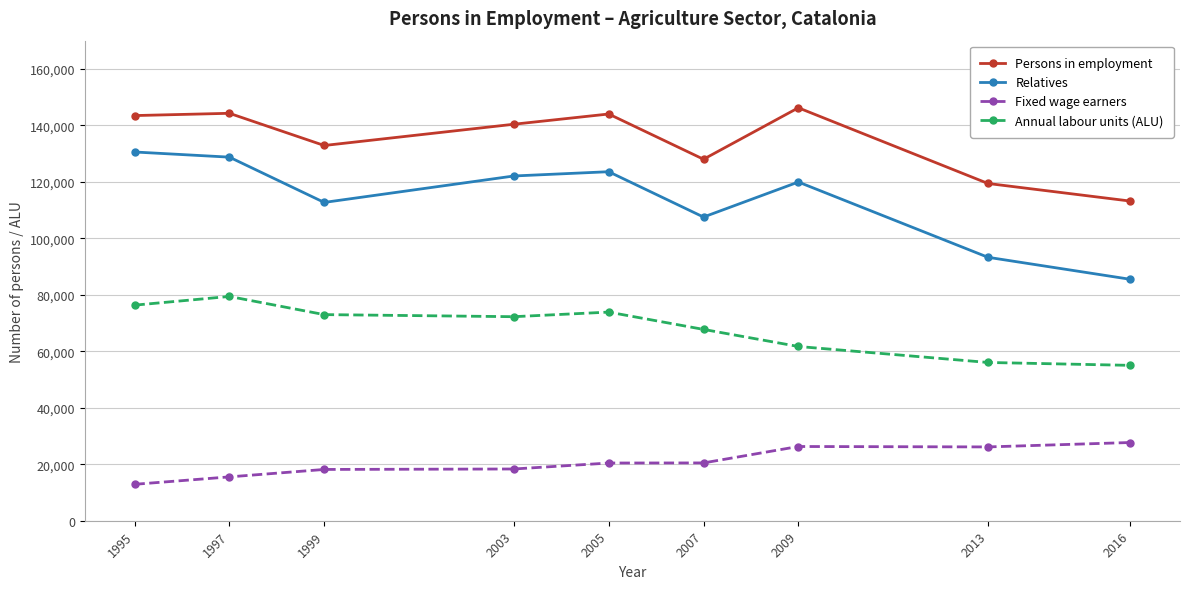

True or false: Fixed wage earners and Relatives intersect in this chart.

False